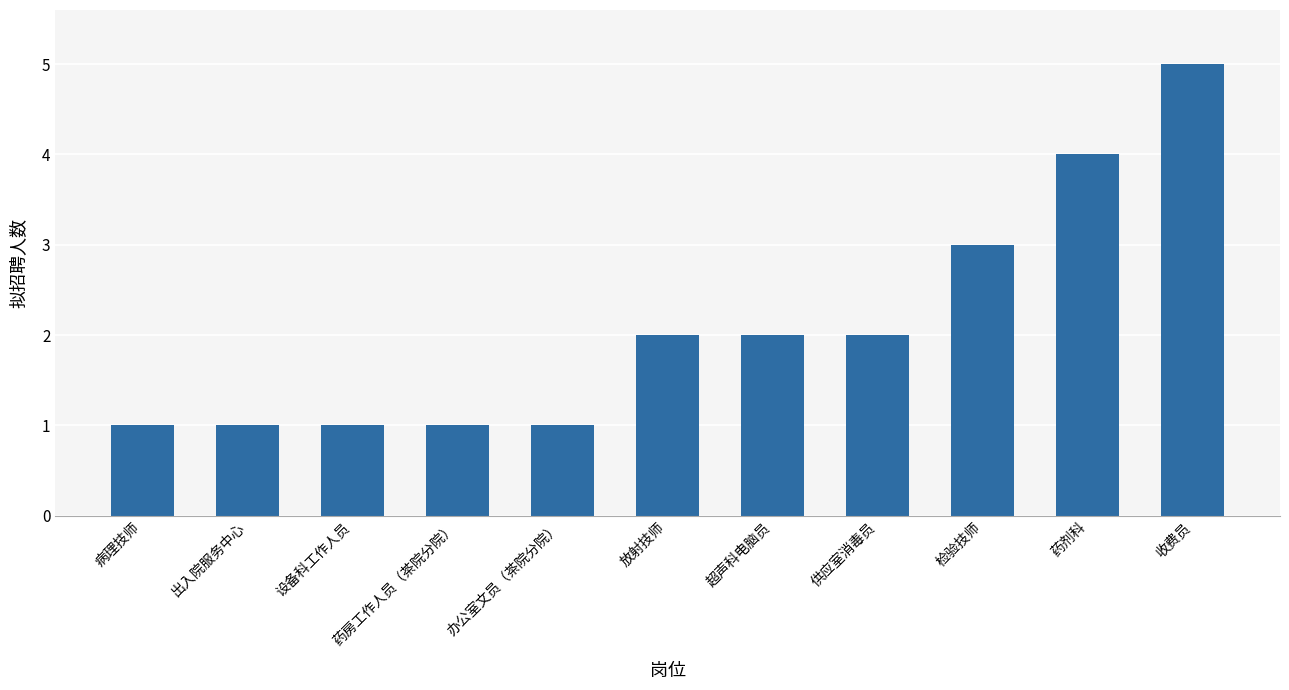

Where is the data nearest to the value 3?

检验技师